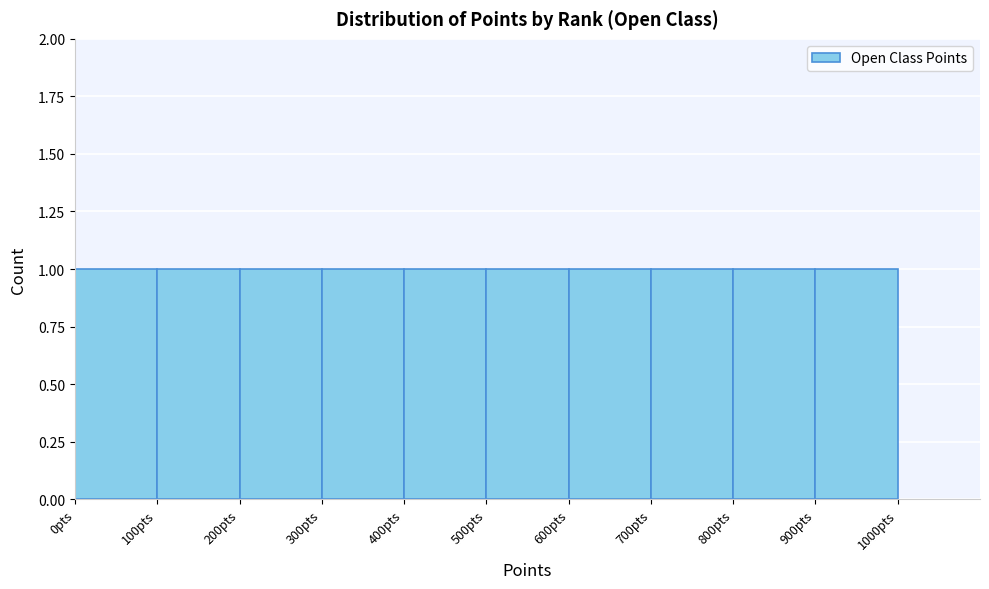

Reading left to right, transcribe this chart: for each bar, give the range it covers on the x-axis and its height. The values are not printed on the chart, so give them approximately, as read against the axis.

0 to 100: 1
100 to 200: 1
200 to 300: 1
300 to 400: 1
400 to 500: 1
500 to 600: 1
600 to 700: 1
700 to 800: 1
800 to 900: 1
900 to 1000: 1